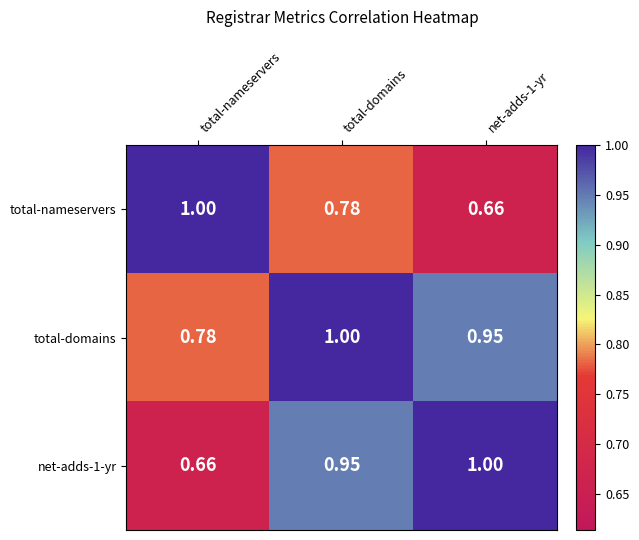

Is the value of total-nameservers at total-nameservers greater than the value of net-adds-1-yr at total-nameservers?

Yes